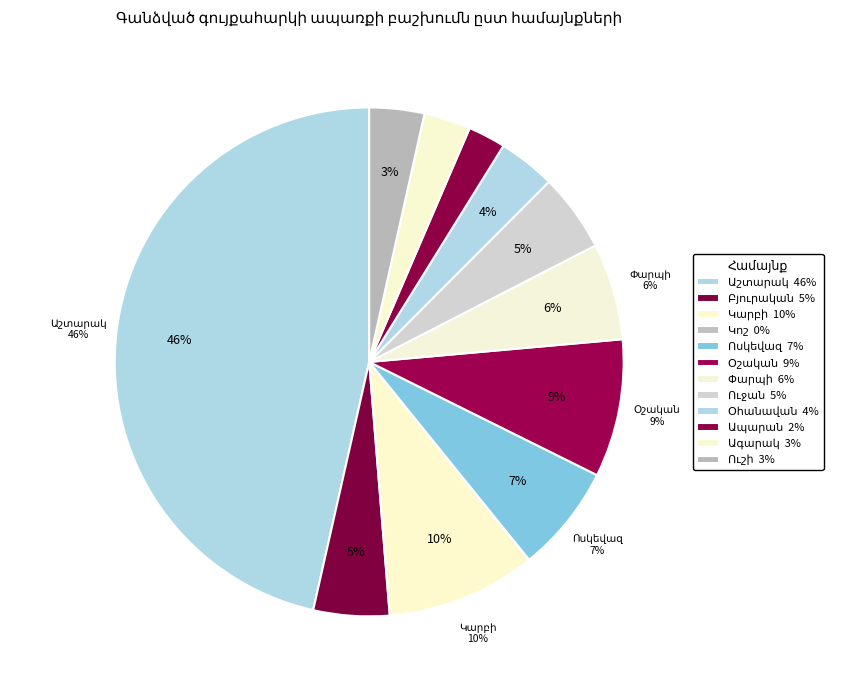

To the nearest percent, what percentage of the pie is Ագարակ?

3%